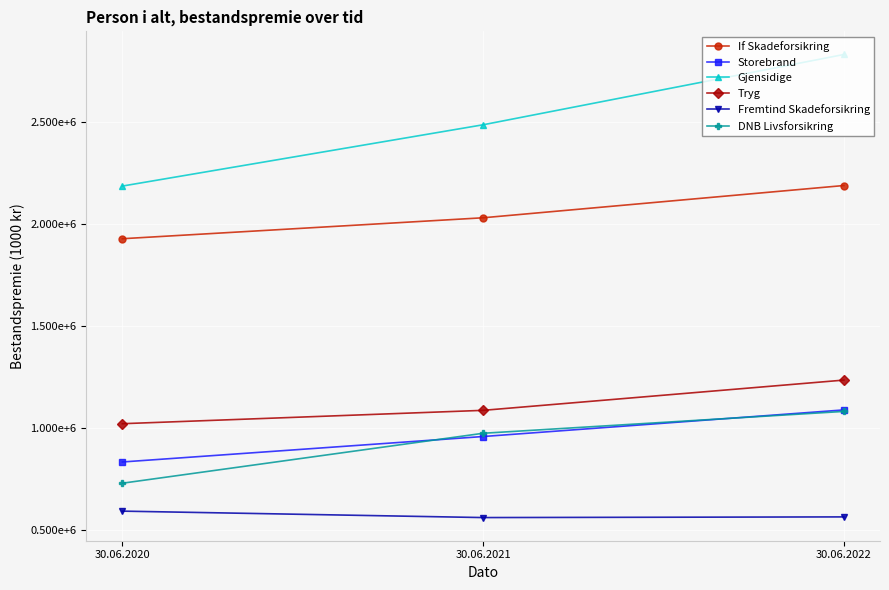

Which series has the largest range (max minus min)?

Gjensidige